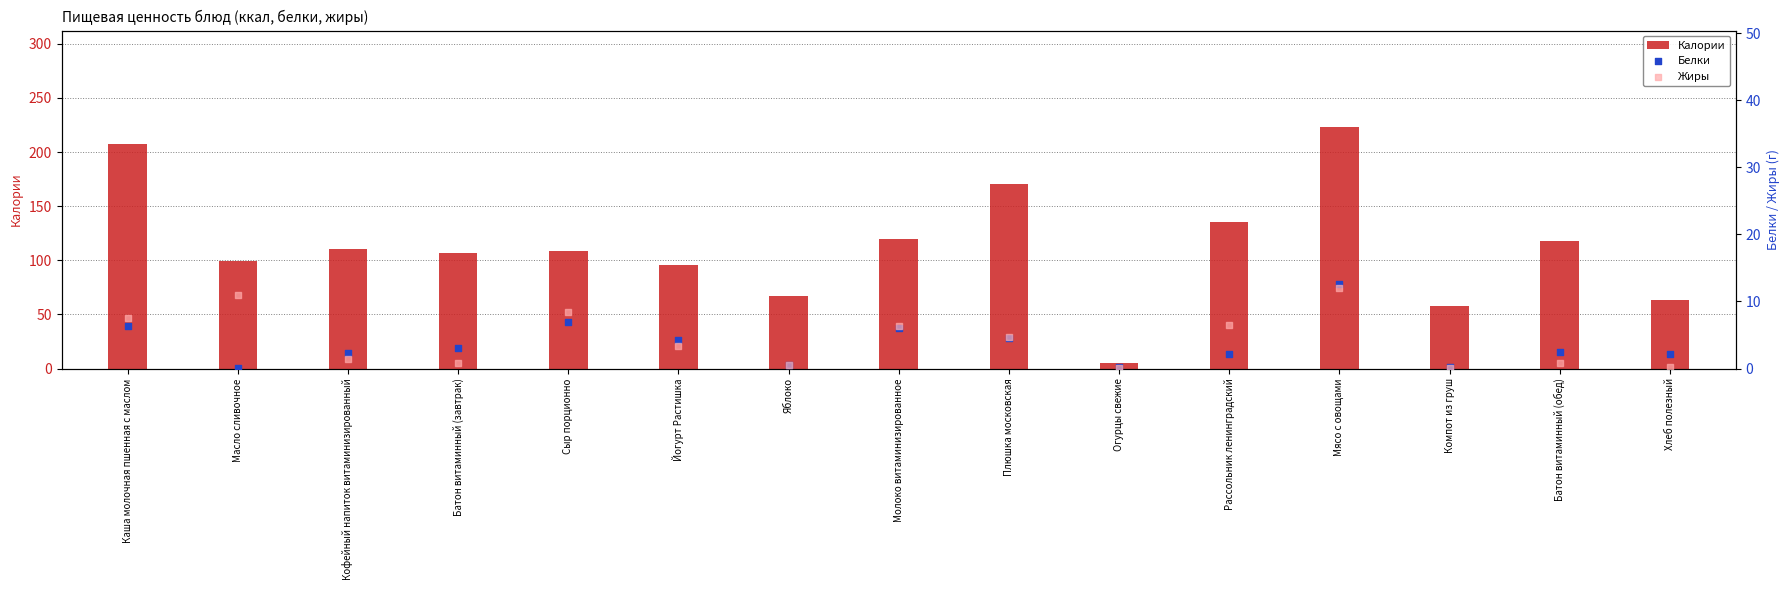

Which series contains the lowest Y value?

Жиры